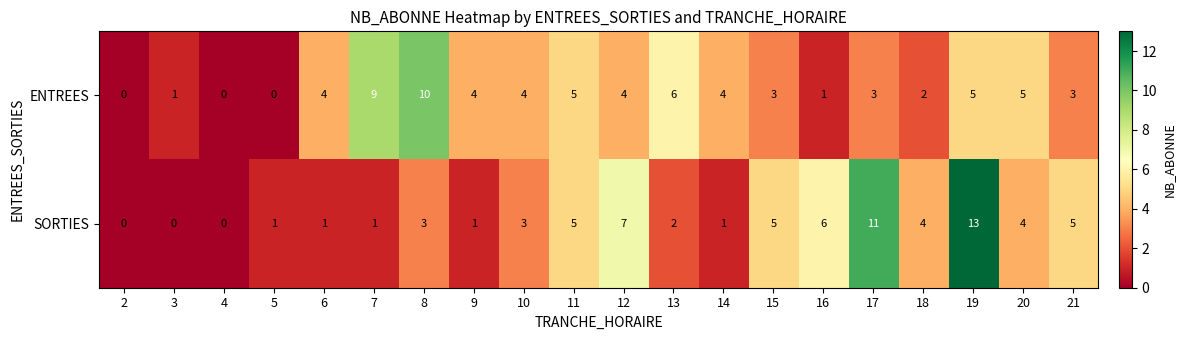

What is the spread (max minus min) of values at 8?

7